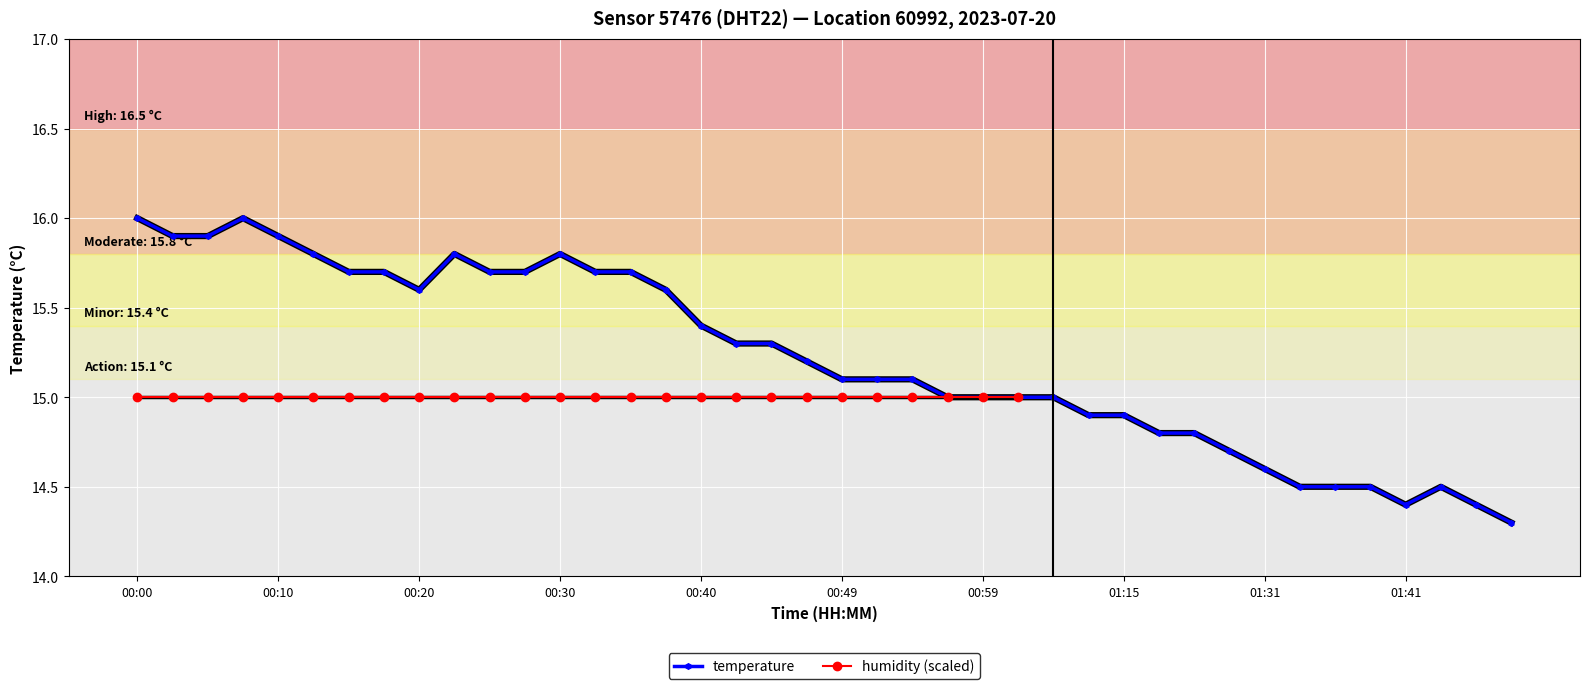

How many points are higher than both their immediate neighbors (excluding endpoints)?

4